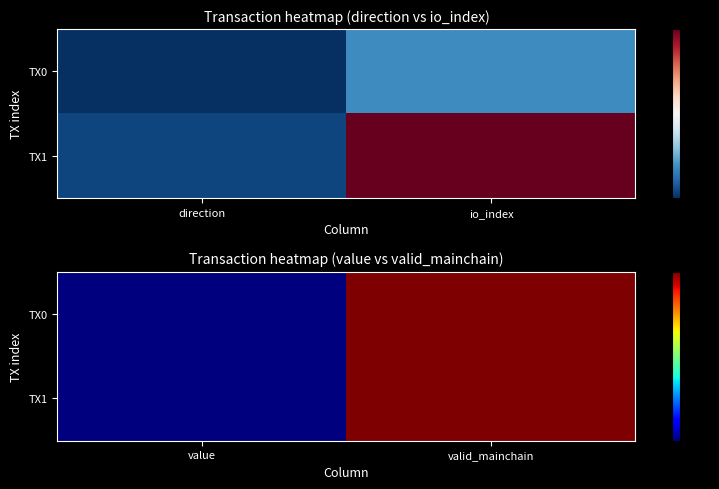

Count the TX0 values in the range 0 to 1.

2